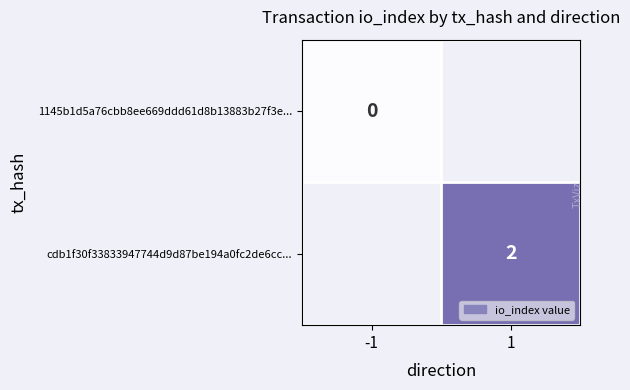

Is it true that cdb1f30f33833947744d9d87be194a0fc2de6cc... equals 1 at 1?

False